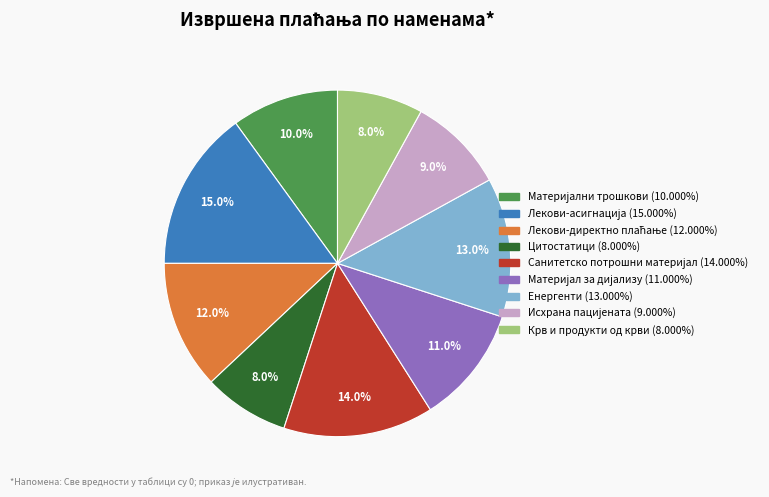

Does Енергенти represent more than half of the total?

No